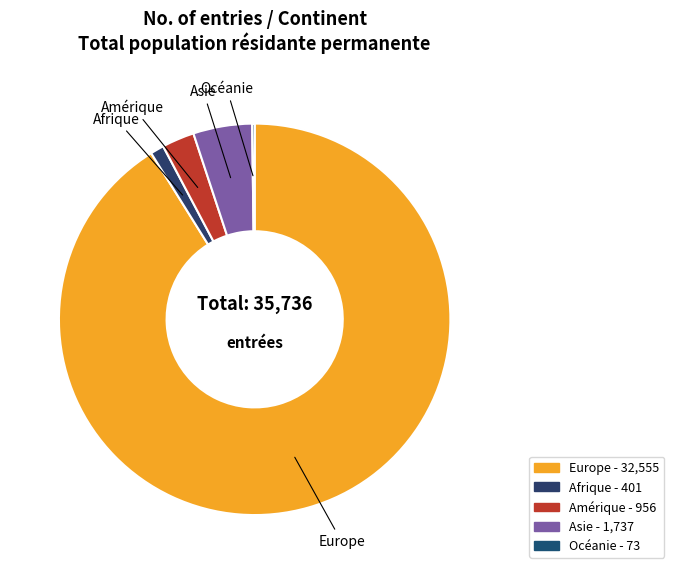

Which has a higher value, Amérique or Europe?

Europe